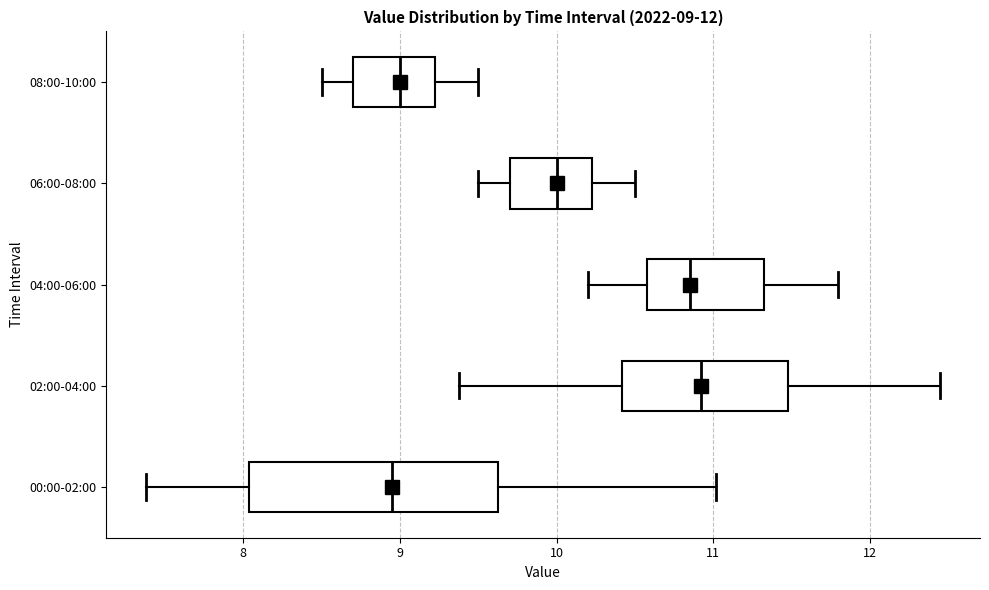

Comparing the boxes themselves (not the whiskers), which one is the widest?

00:00-02:00